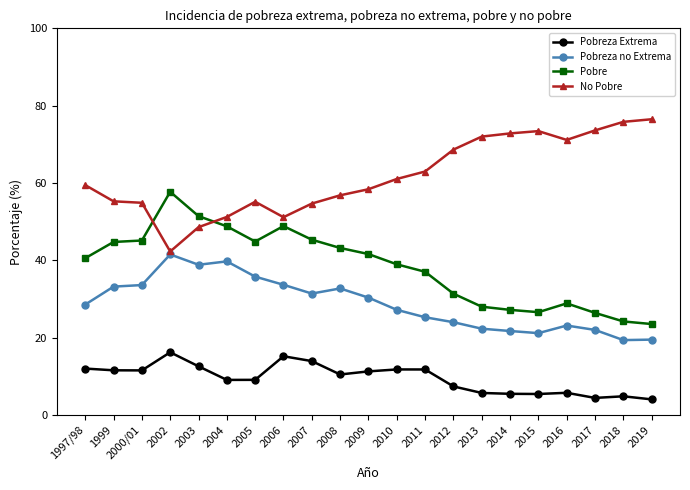

True or false: Pobreza no Extrema has a value of 30.3 at 2009.

True